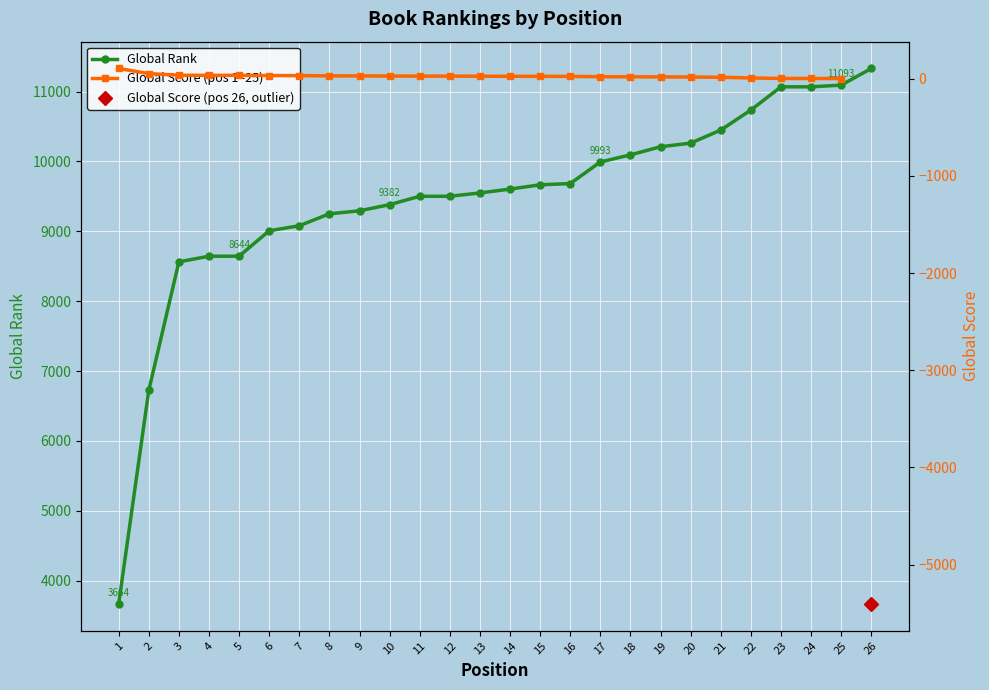

The value at 21 is 10450. True or false?

True